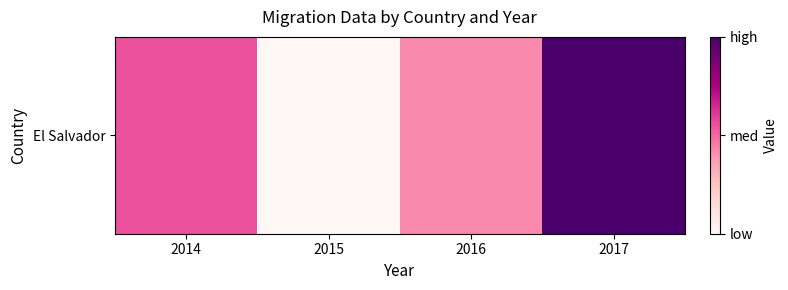

What is the difference between the maximum and minimum values?

5927